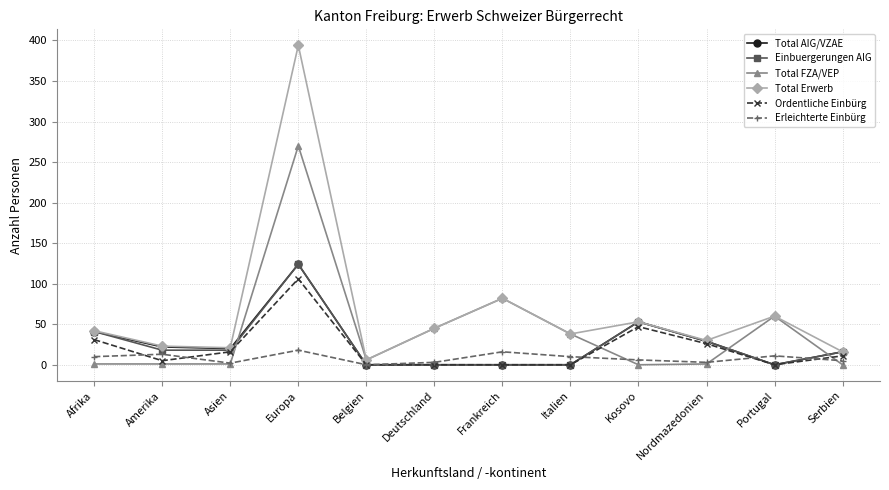

What is the difference between the Einbuergerungen AIG values at Serbien and Portugal?

16